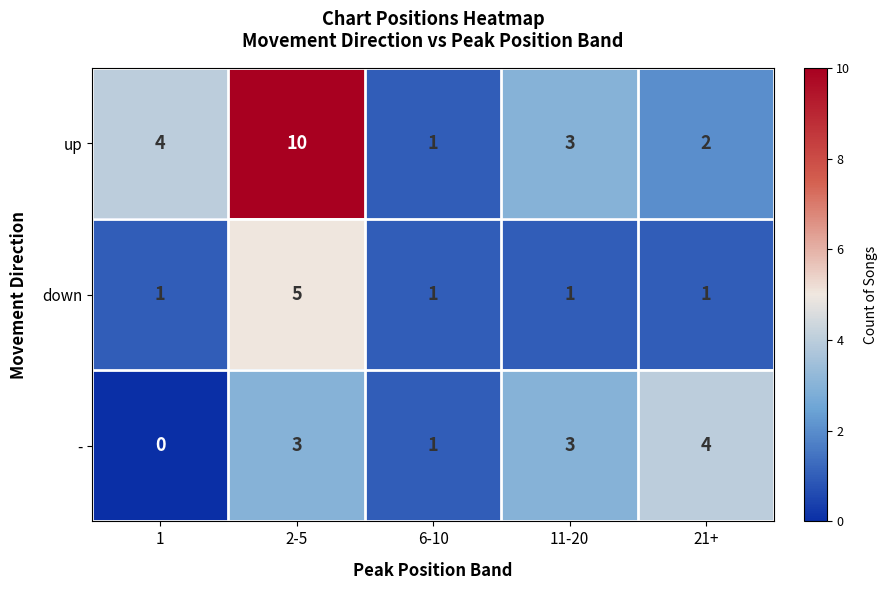

Count the number of data series in this chart.

3